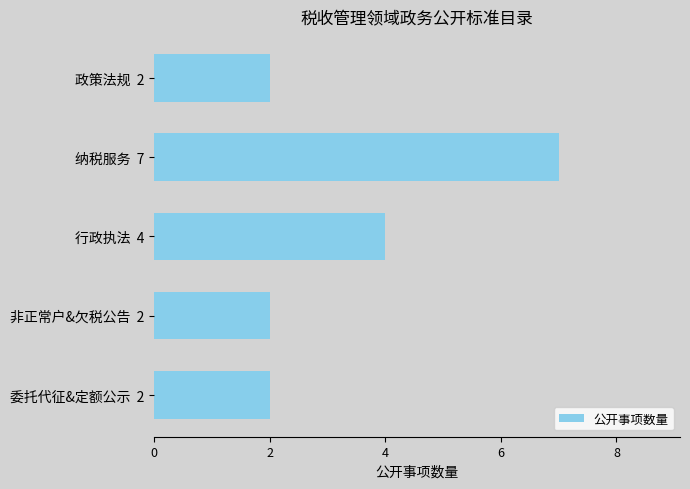

The value at 非正常户&欠税公告  2 is 3. True or false?

False